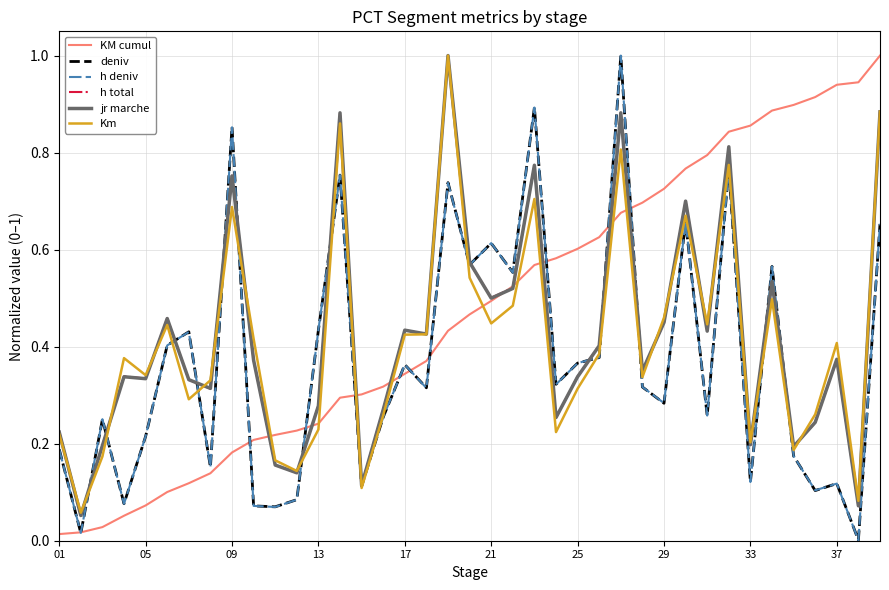

Which series has the largest total across all categories?

KM cumul